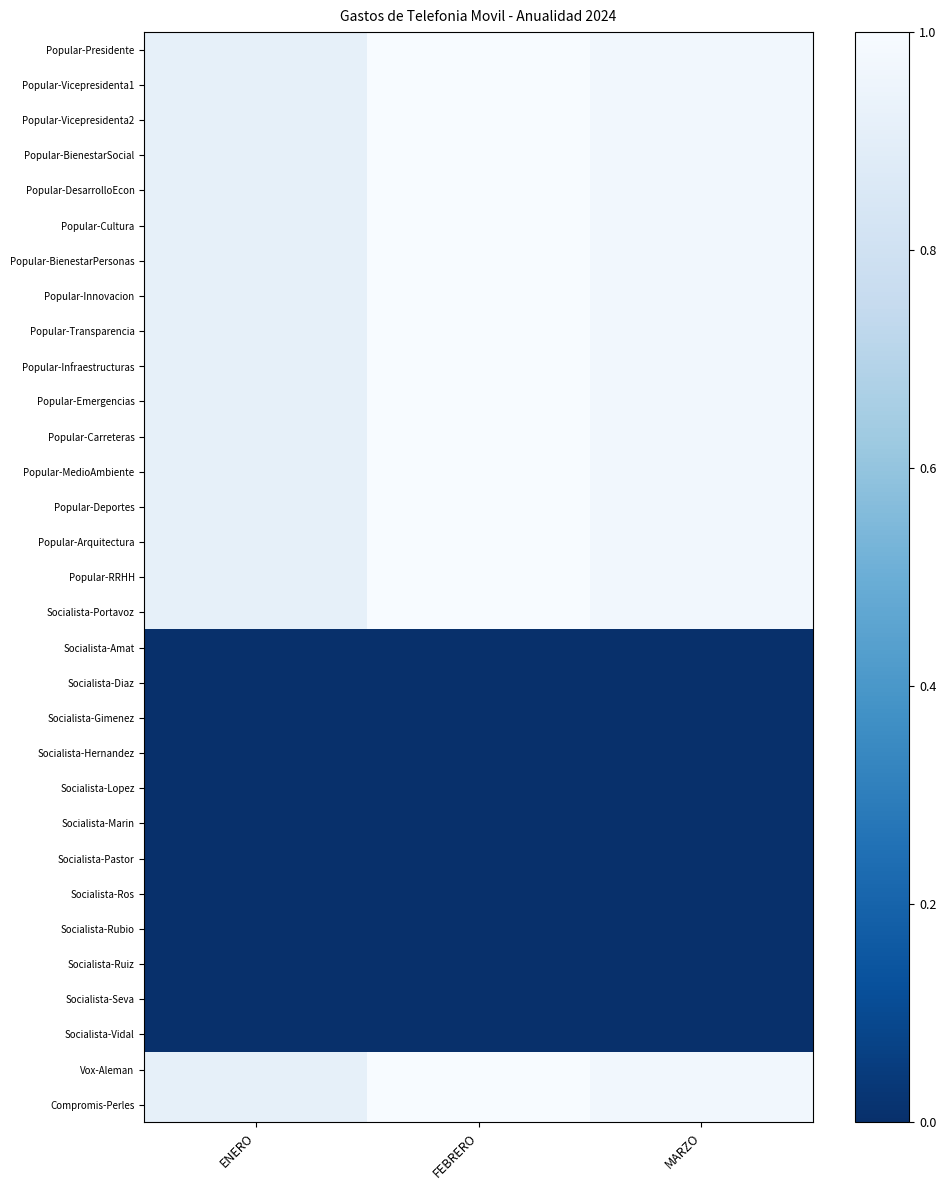

Which category has the lowest value across all series?

ENERO